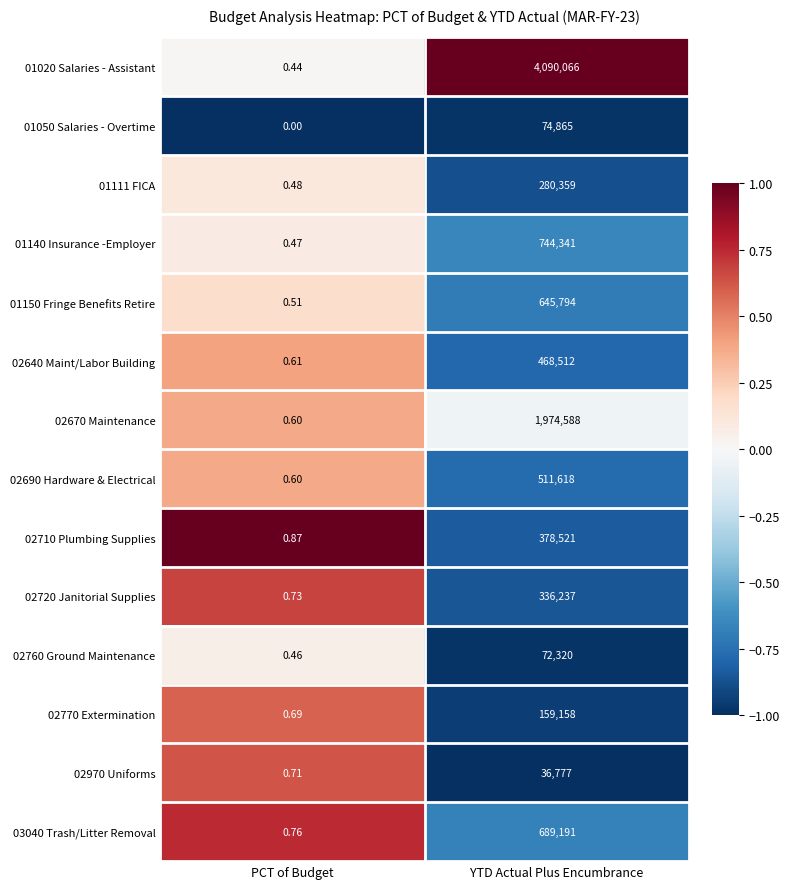

Where is 01111 FICA nearest to the value 140179?

PCT of Budget